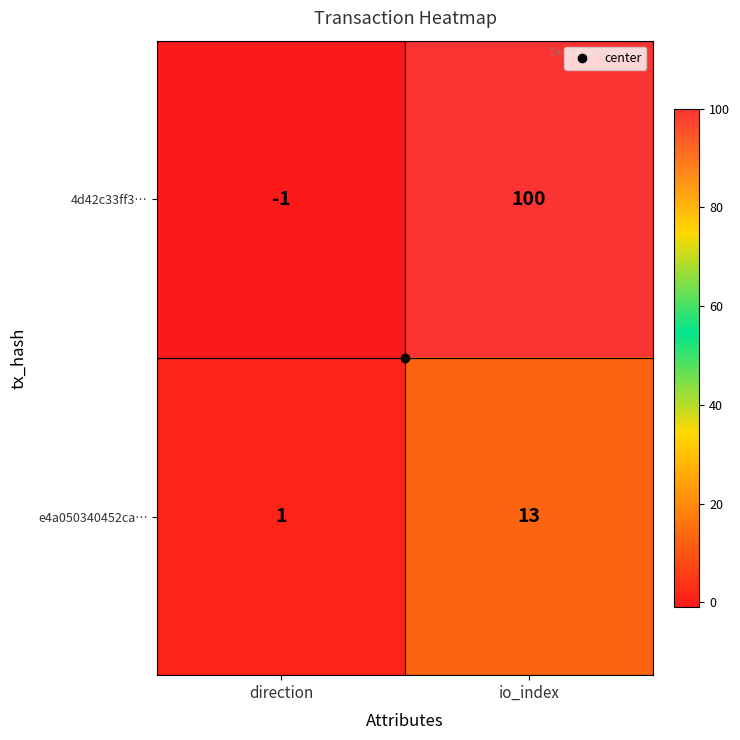

What is the minimum value shown in the chart?

-1